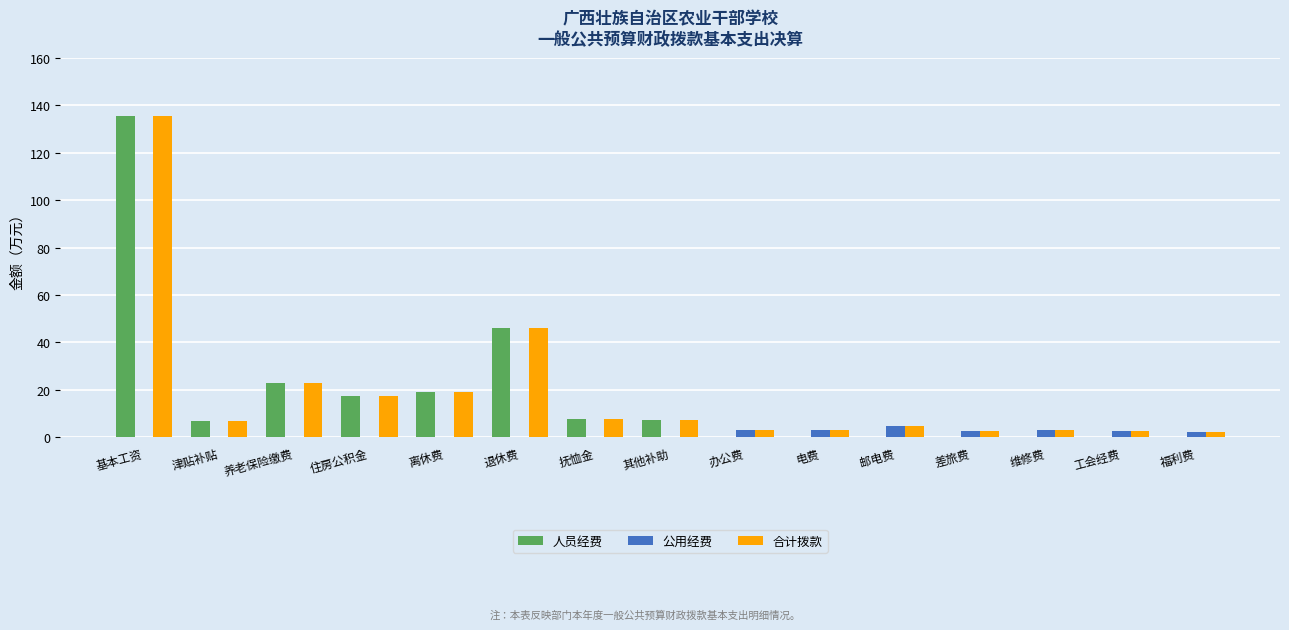

What is the total value across all series at 其他补助?

14.4